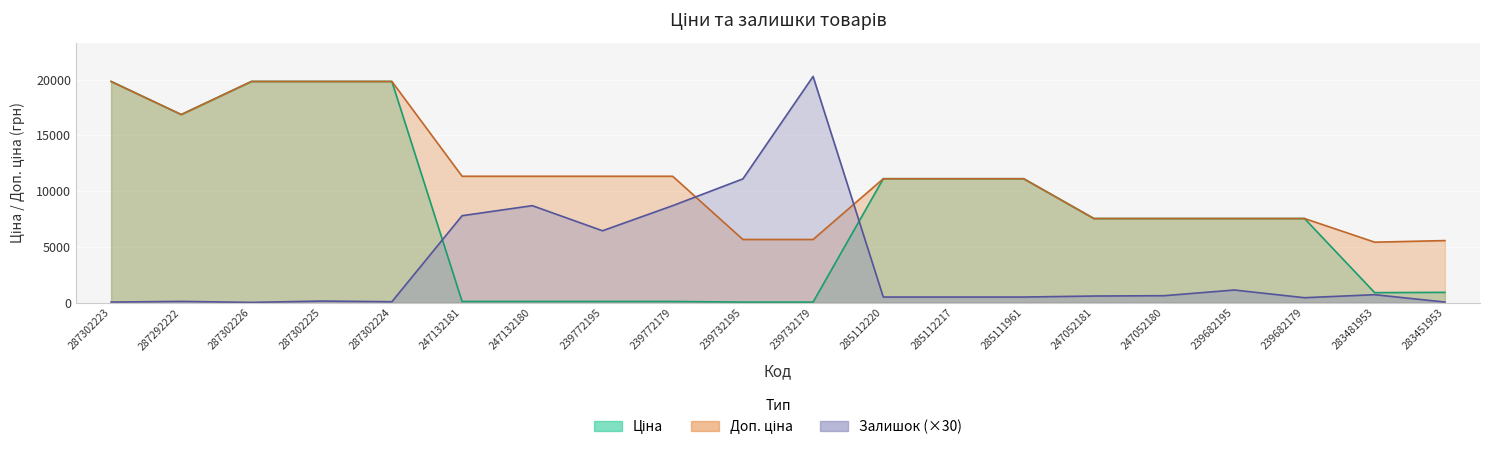

True or false: Доп. ціна and Ціна intersect in this chart.

False